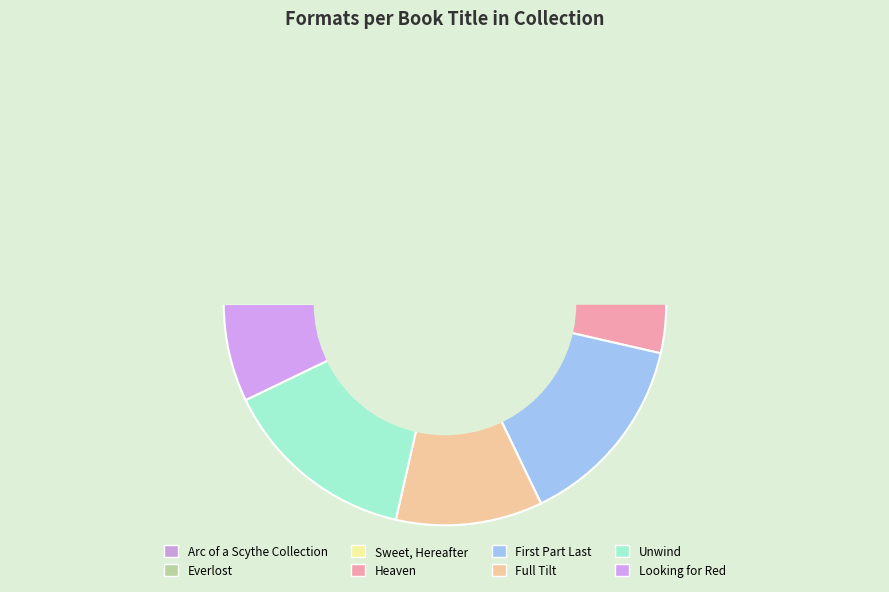

Is Arc of a Scythe Collection the majority of the pie?

No